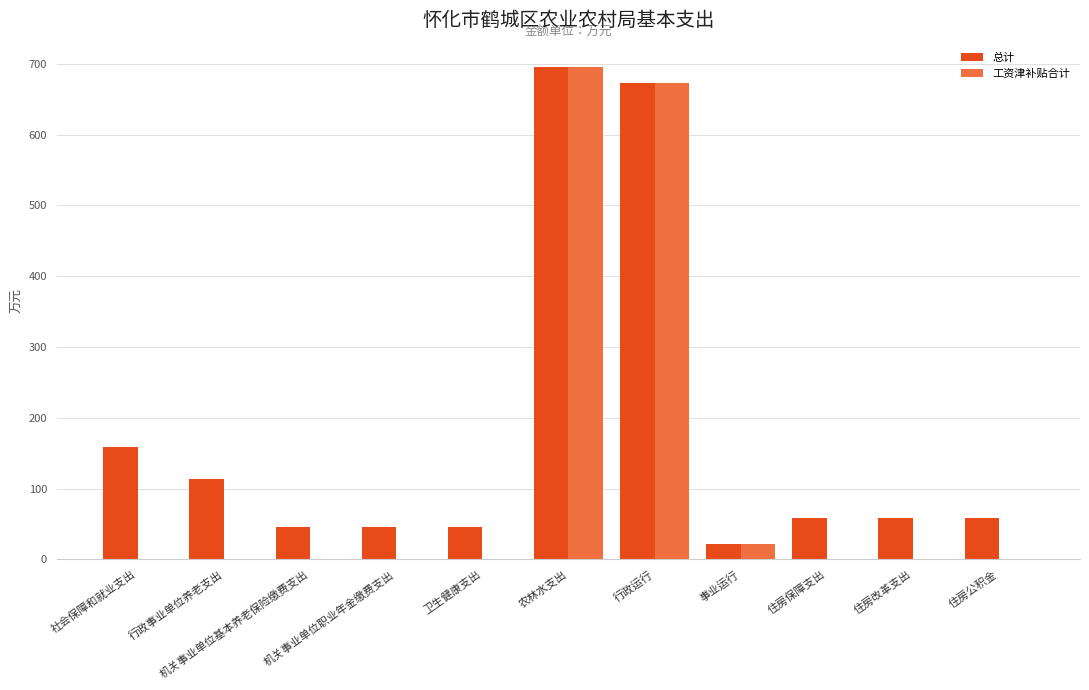

What is the average value of the 工资津补贴合计 series?

126.4